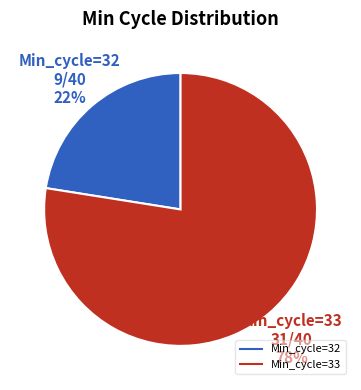

Is there any slice that represents more than half of the pie?

Yes